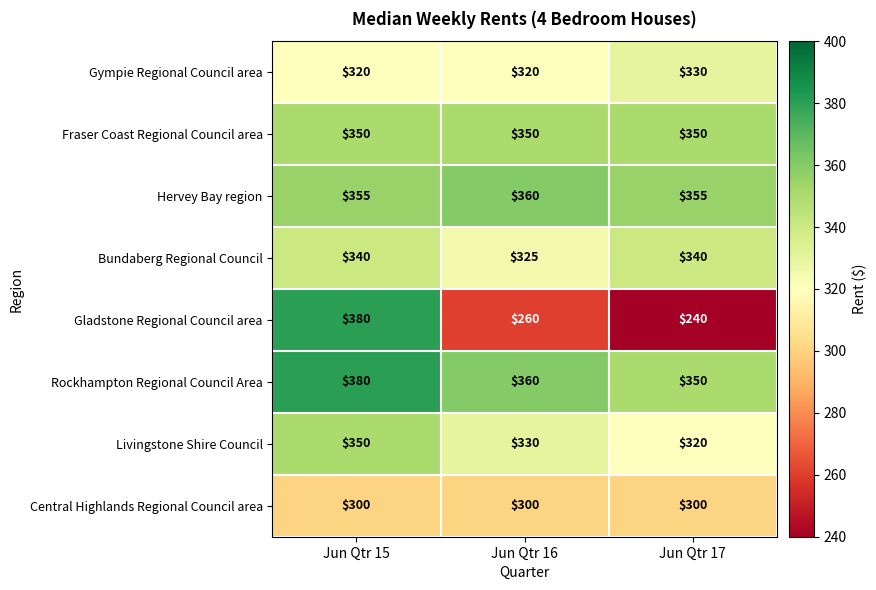

What is the minimum value shown in the chart?

240